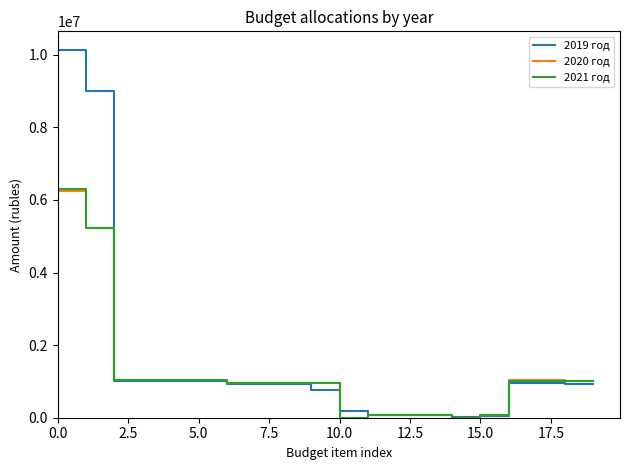

What is the highest value of the 2021 год series?

6314702.1